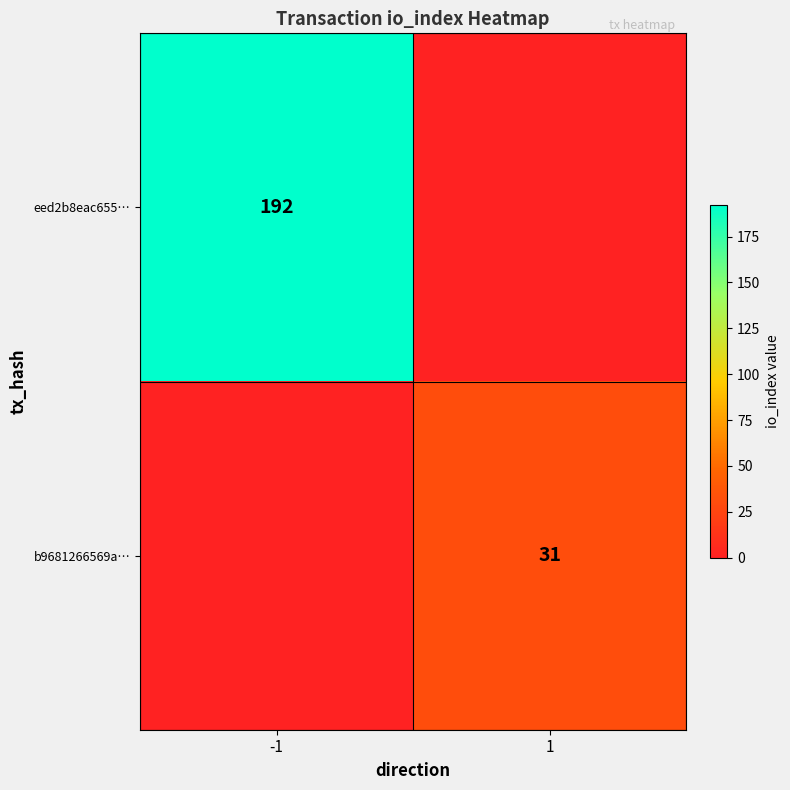

At how many categories does at least one series exceed 18?

2